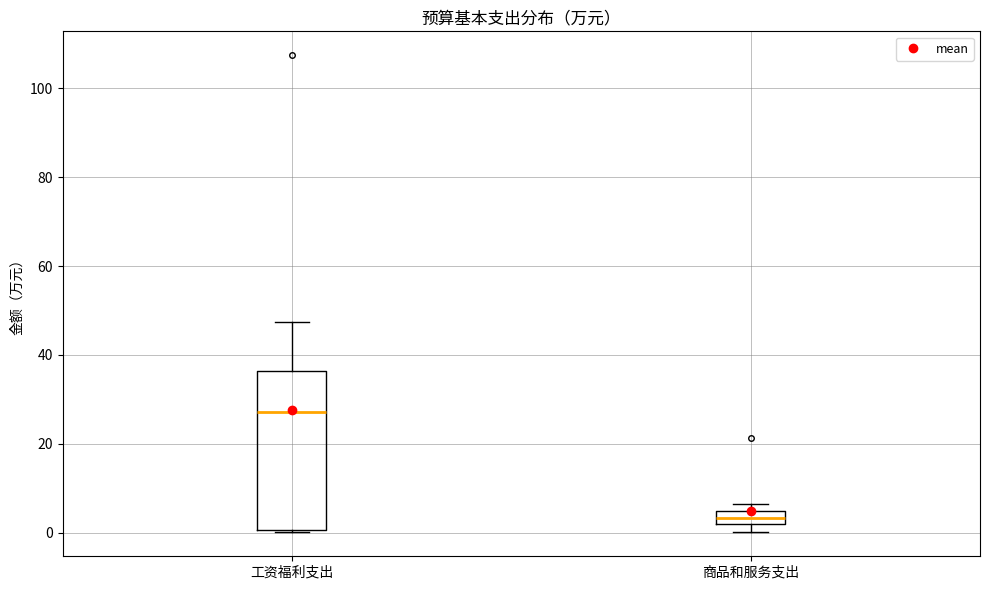

Reading left to right, transcribe this box plot: for each box, give where its median line is, the range the box spans, and where its two whiskers end, as read against the y-axis. The values are not printed on the chart, so give them approximately, as read against the axis.

工资福利支出: median 28, box 0 to 36, whiskers 0 to 48
商品和服务支出: median 4, box 2 to 6, whiskers 0 to 6 (just above the box's upper edge)